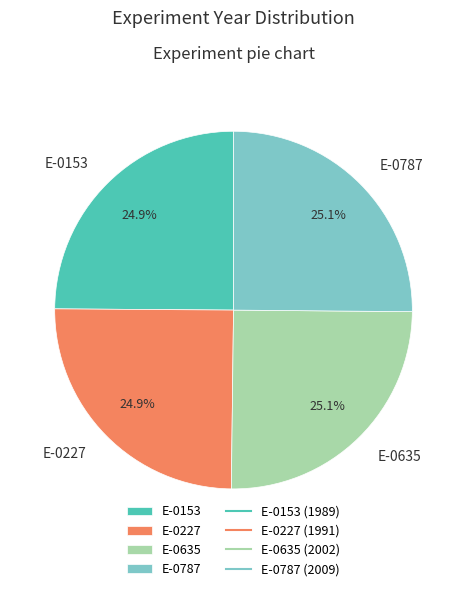

What is the total percentage of E-0787 and E-0153?

50.0%